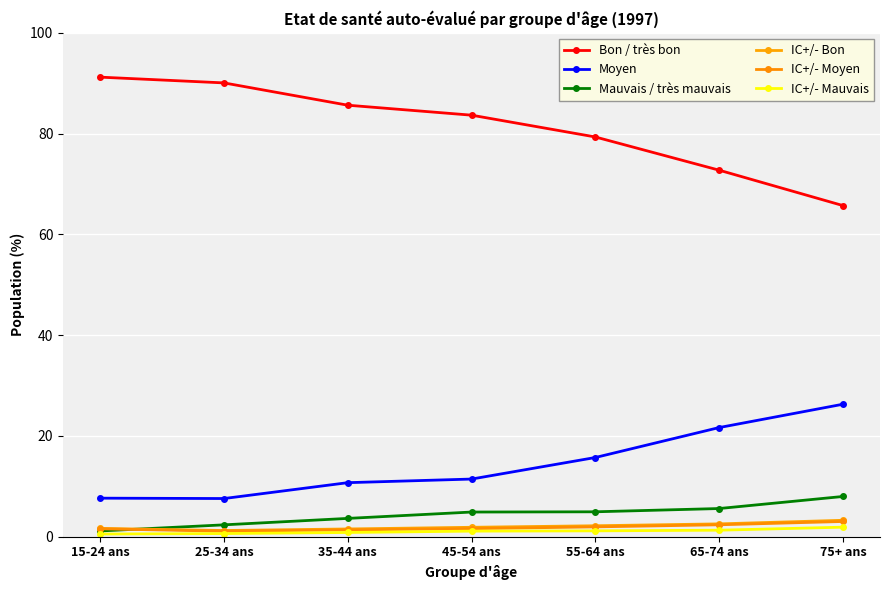

The IC+/- Bon series shows 1.2 at 25-34 ans. True or false?

True